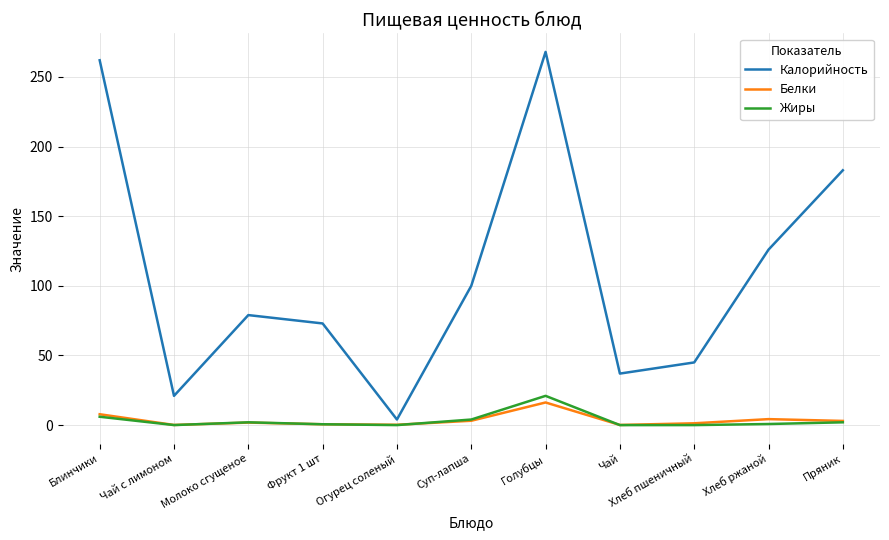

What is the highest value of the Жиры series?

21.0